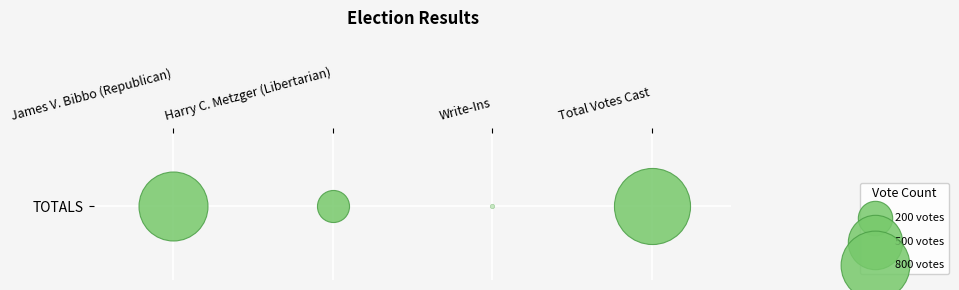

What is the sum of the values at Total Votes Cast and Harry C. Metzger (Libertarian)?

1153